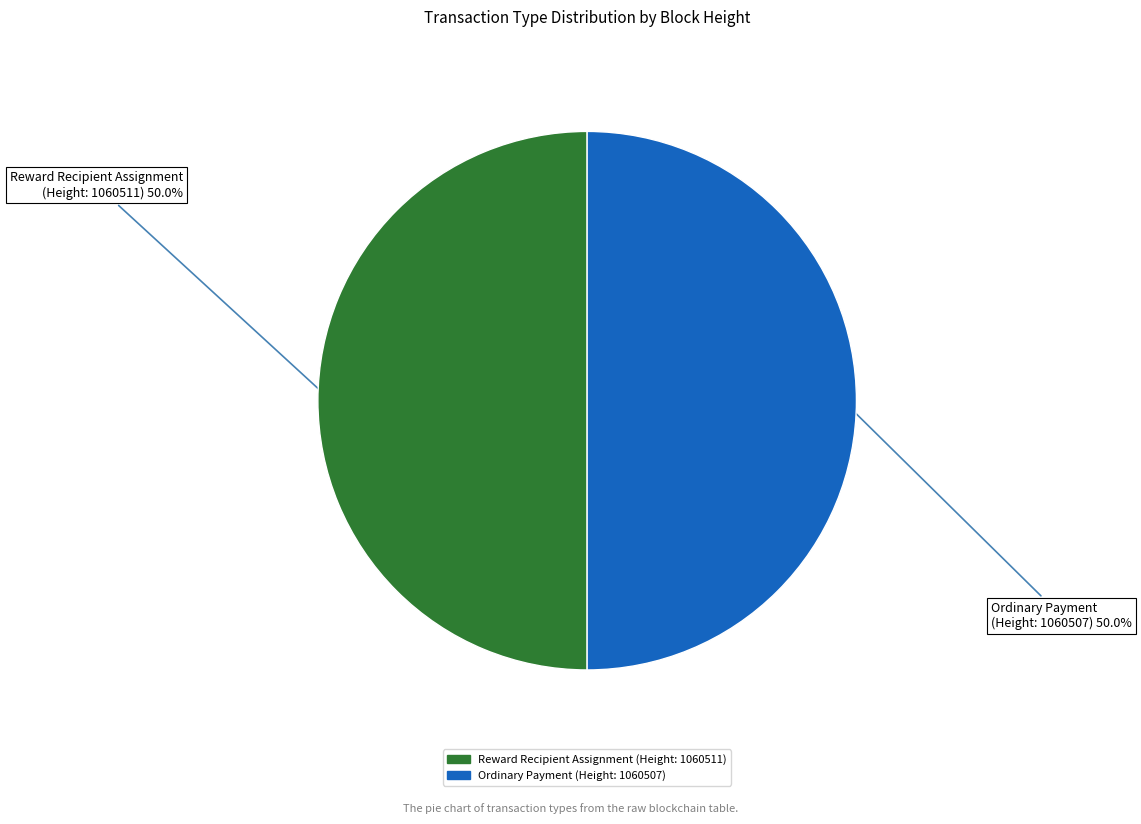

Approximately how many times larger is the value at Reward Recipient Assignment (Height: 1060511) compared to Ordinary Payment (Height: 1060507)?

1.0